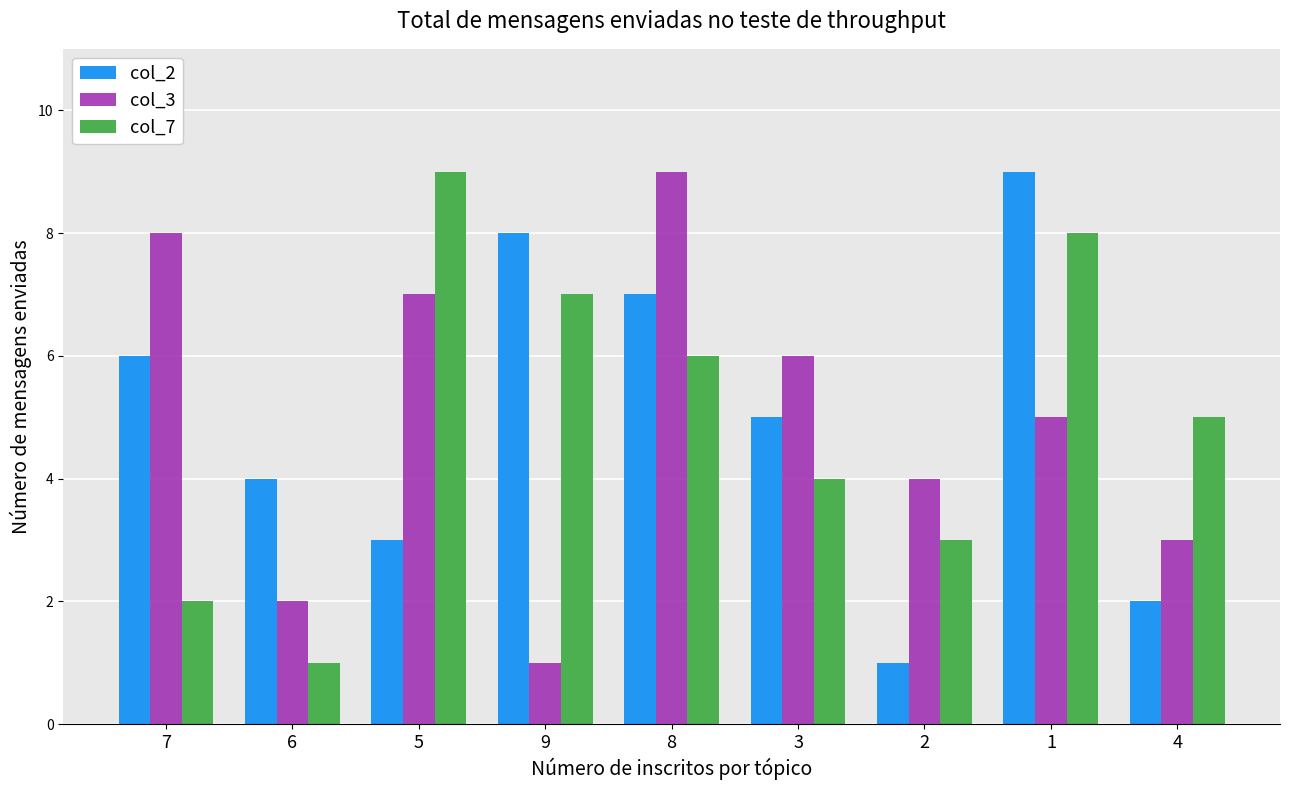

At which label is col_7 closest to 5?

4